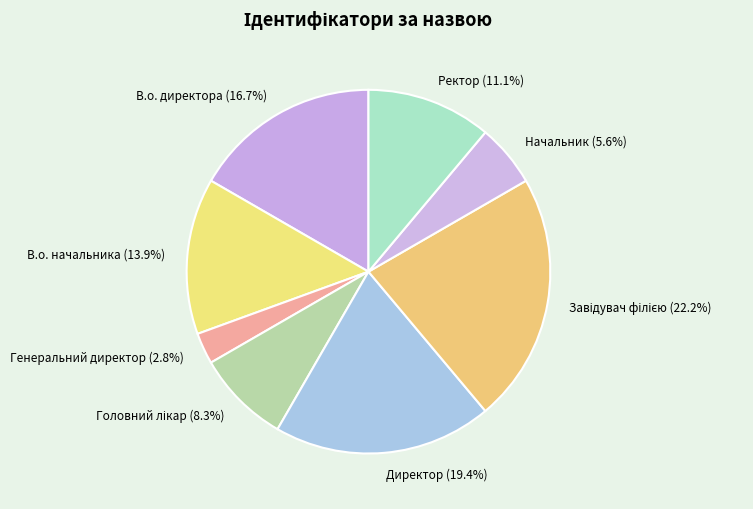

Is there any slice that represents more than half of the pie?

No